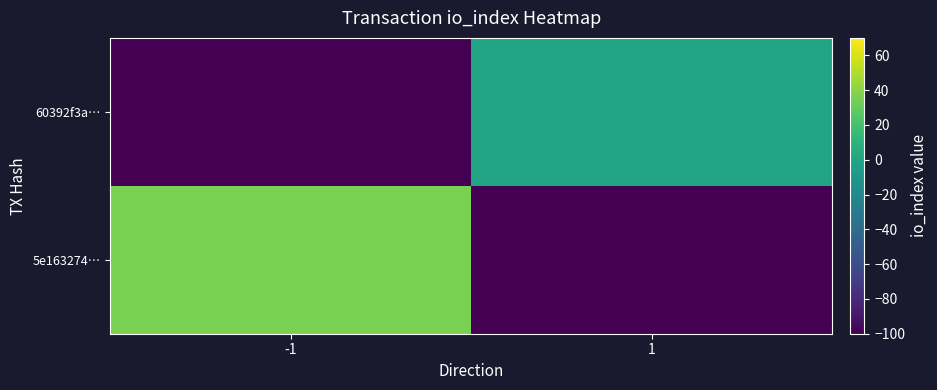

Rank the series by their average value, from lowest to highest.

60392f3a…, 5e163274…